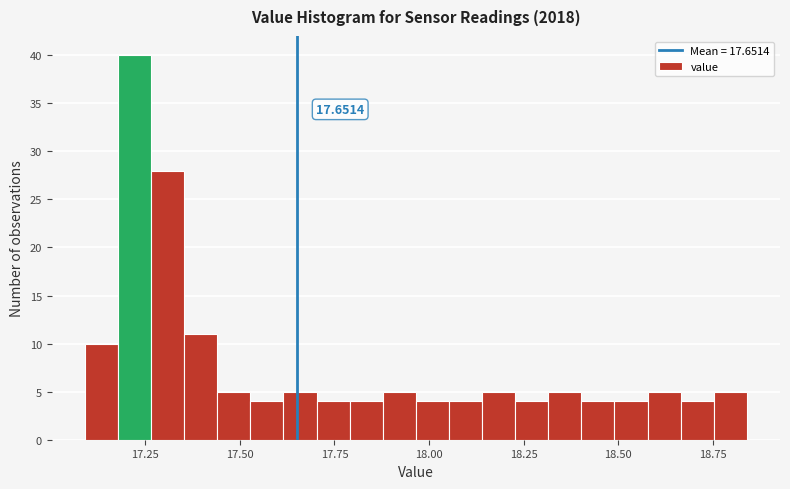

Around what value on the x-axis is the tallest bar? Give the approximate position of its centre, as read against the axis.

17.20